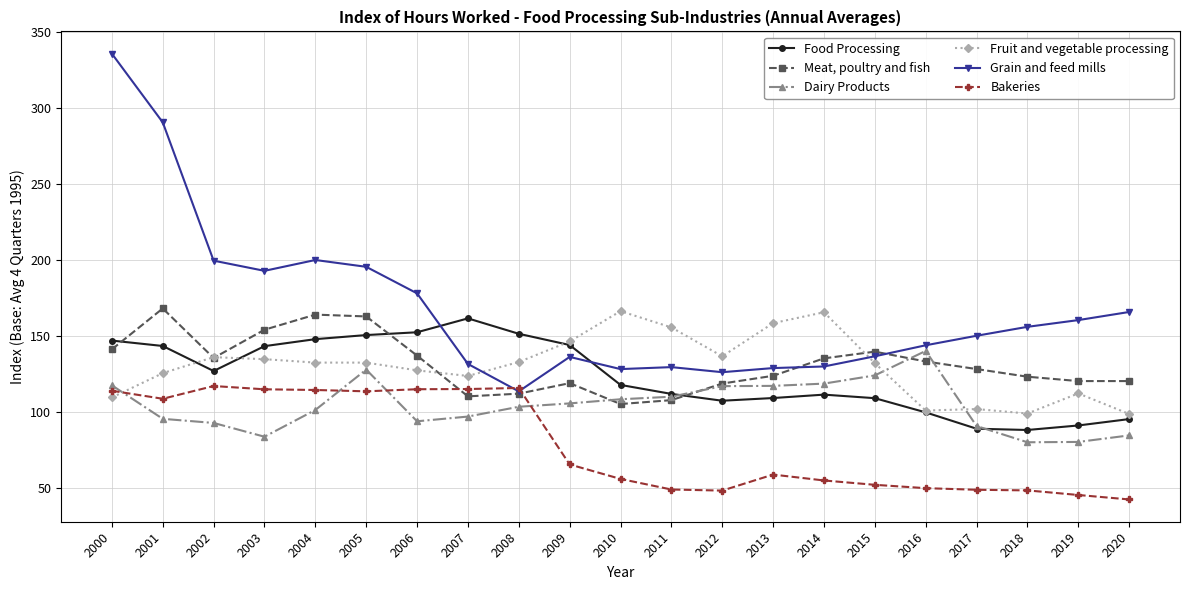

Which series changed the most between 2015 and 2016?

Fruit and vegetable processing